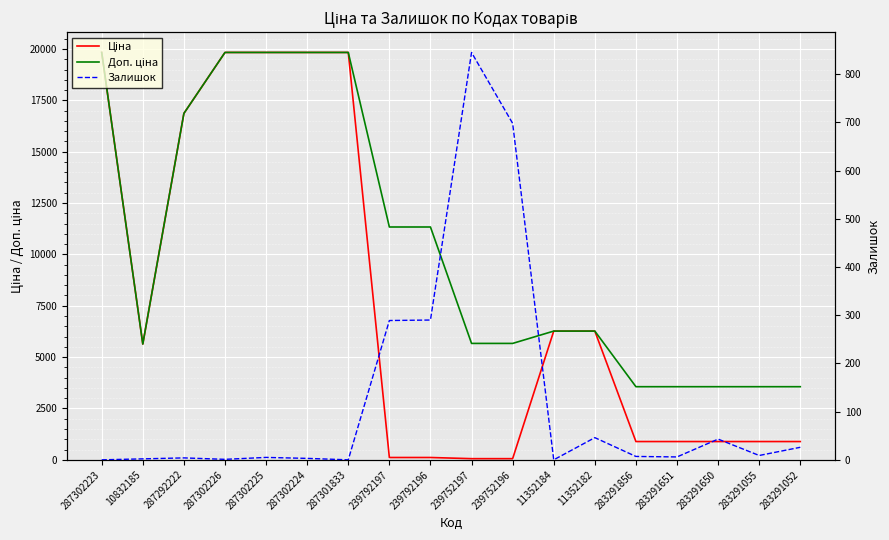

At which category does Ціна reach its first local valley?

10832185